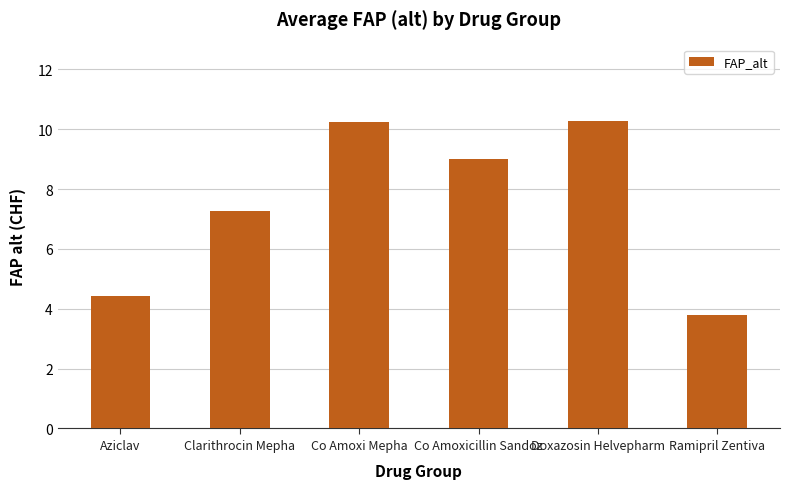

Is it true that the value at Doxazosin Helvepharm is 6.3?

False